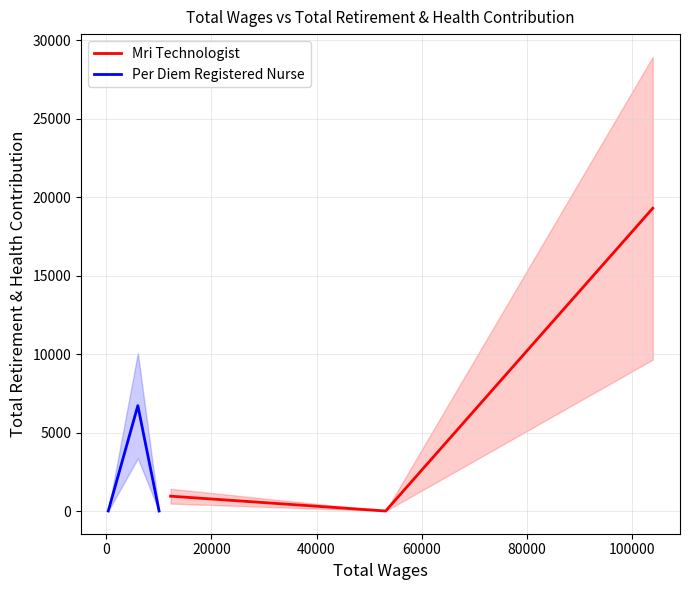

What position from the right is 0?

2